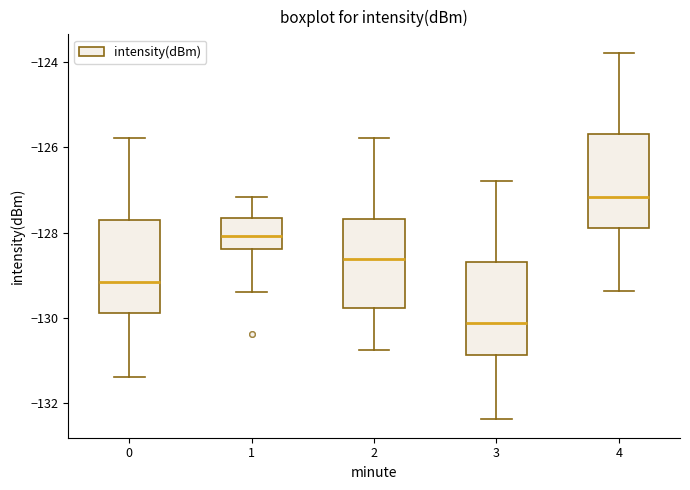

Which box's median line is the lowest?

3